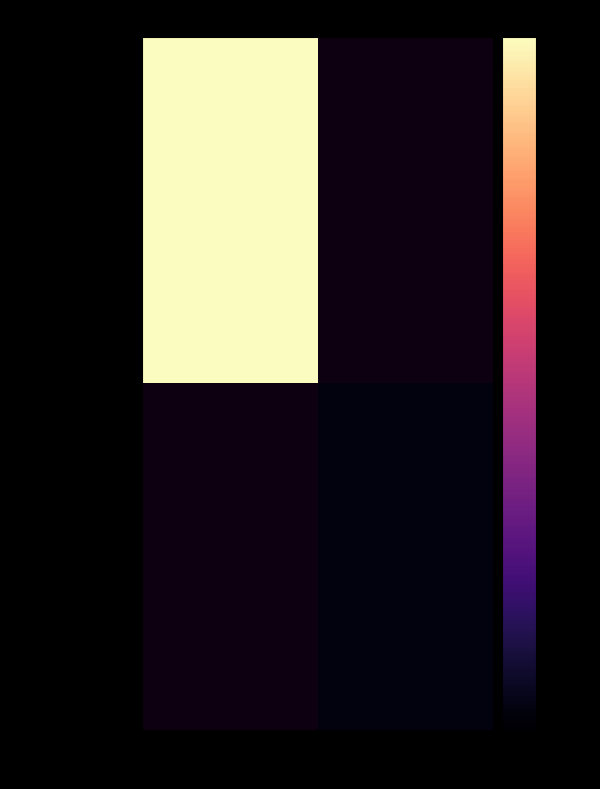

Rank the series at 1 from highest to lowest value.

cfa2da74...543ca8b, d69568c2...49b138